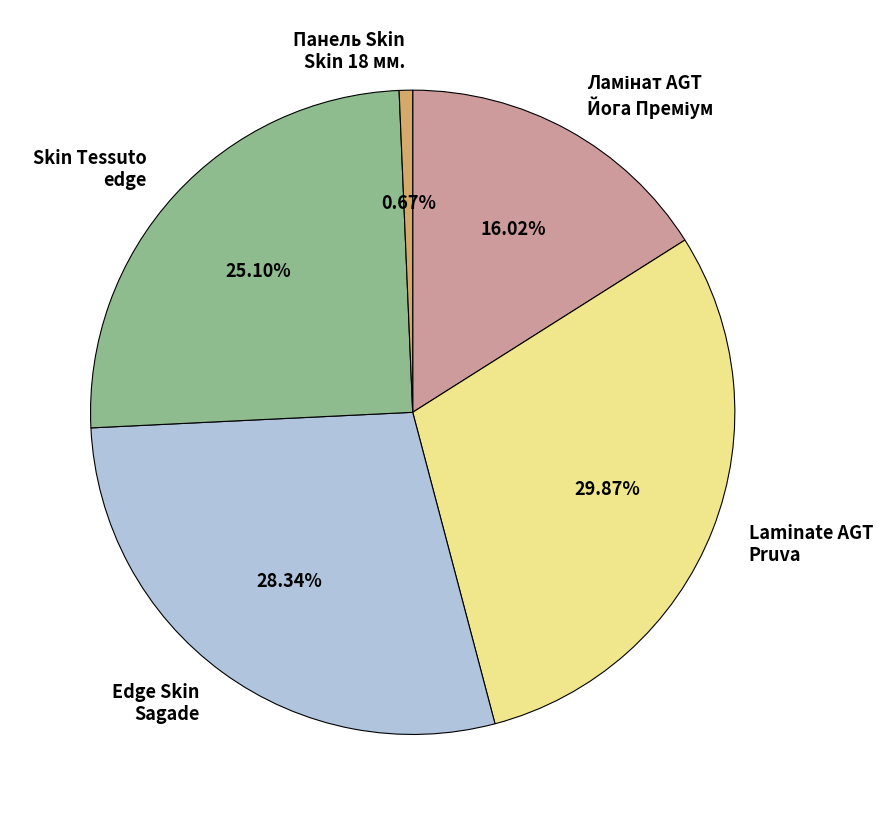

What is the ratio of the value at Edge Skin Sagade to the value at Laminate AGT Pruva?

0.9